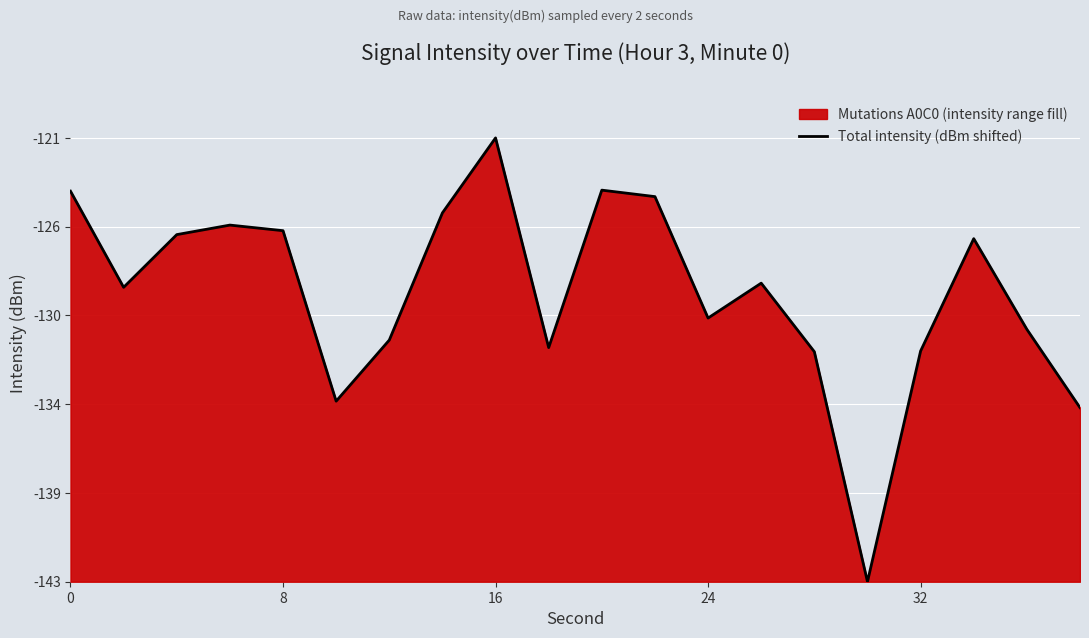

Count the number of data series in this chart.

1